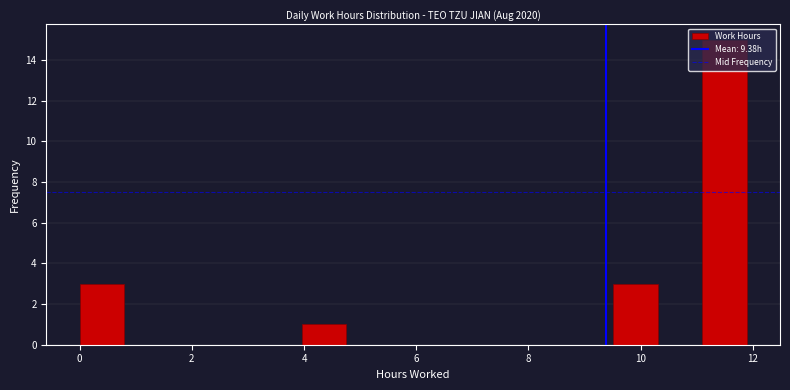

Read against the x-axis, roughly where is the centre of the tallest bar?

11.4